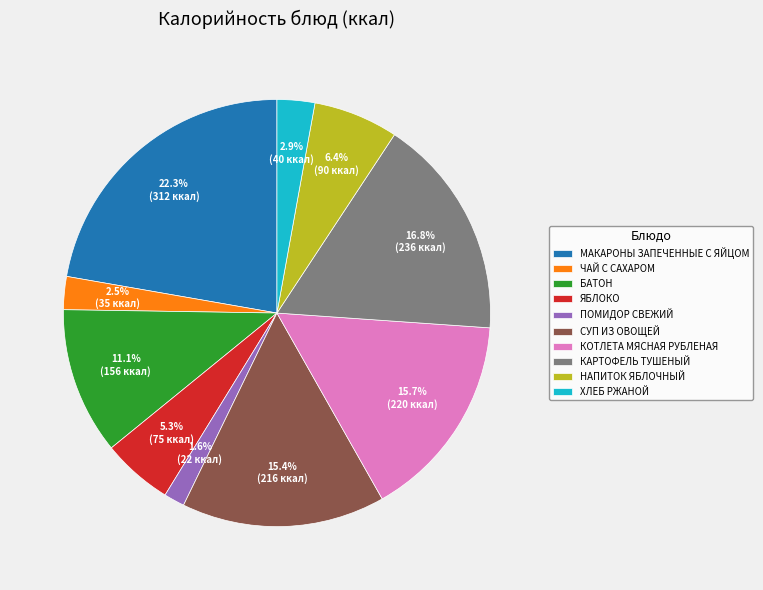

Combined, do СУП ИЗ ОВОЩЕЙ and ПОМИДОР СВЕЖИЙ account for over 50%?

No